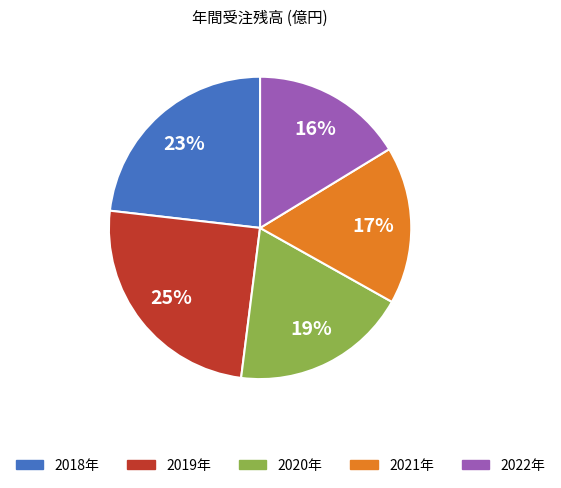

What percentage is the 2018年 slice, to the nearest percent?

23%